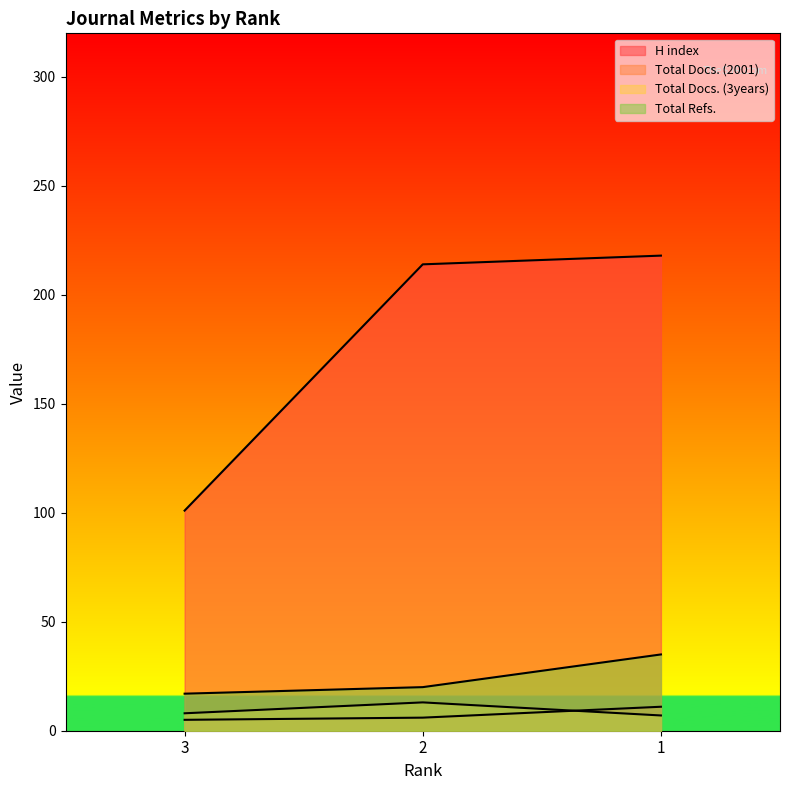

How many lines are shown in the chart?

4